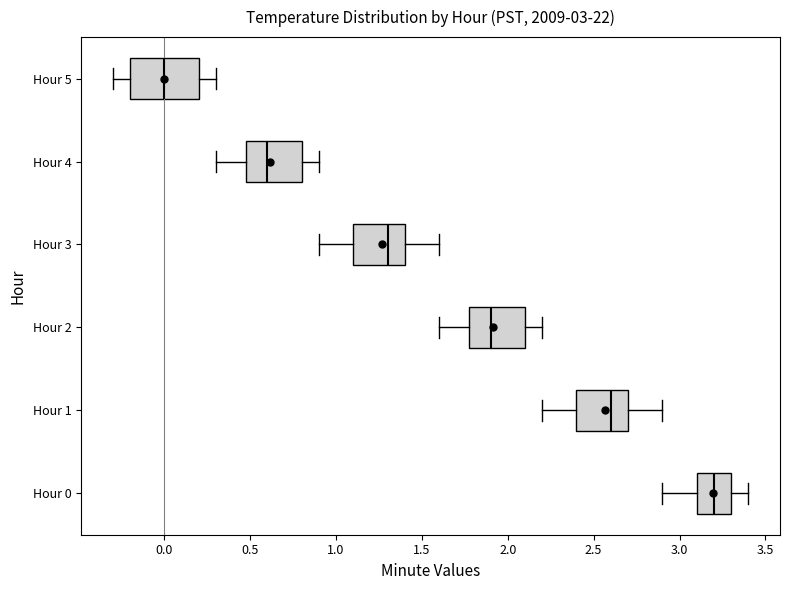

Reading bottom to top, transcribe this box plot: for each box, give where its median line is, the range the box spans, and where its two whiskers end, as read against the x-axis. The values are not printed on the chart, so give them approximately, as read against the axis.

Hour 0: median 3.2, box 3.1 to 3.3, whiskers 2.9 to 3.4
Hour 1: median 2.6, box 2.4 to 2.7, whiskers 2.2 to 2.9
Hour 2: median 1.9, box 1.8 to 2.1, whiskers 1.6 to 2.2
Hour 3: median 1.3, box 1.1 to 1.4, whiskers 0.9 to 1.6
Hour 4: median 0.6, box 0.5 to 0.8, whiskers 0.3 to 0.9
Hour 5: median 0.0, box -0.2 to 0.2, whiskers -0.3 to 0.3